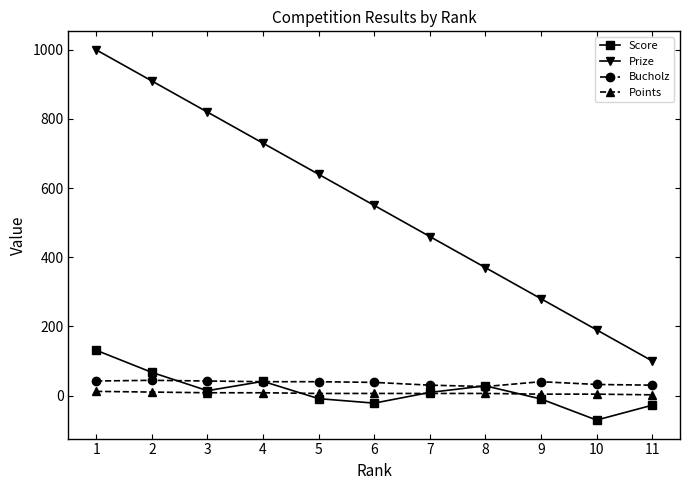

Which series has the largest total across all categories?

Prize